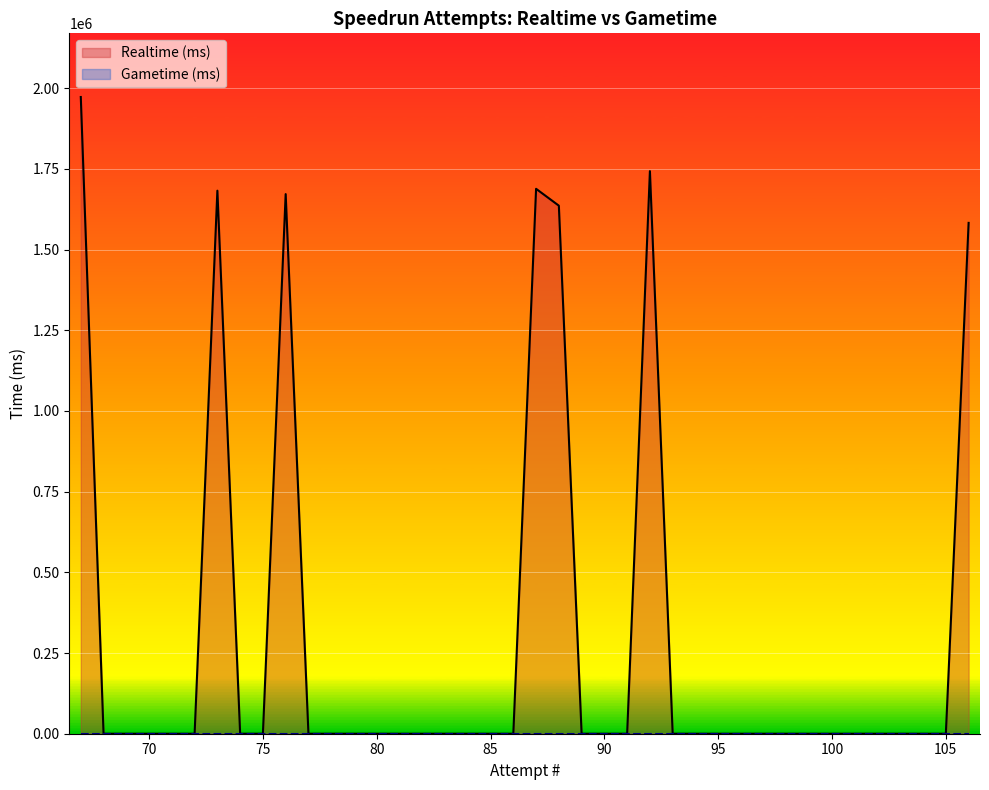

True or false: Gametime (ms) and Realtime (ms) cross at least once.

False